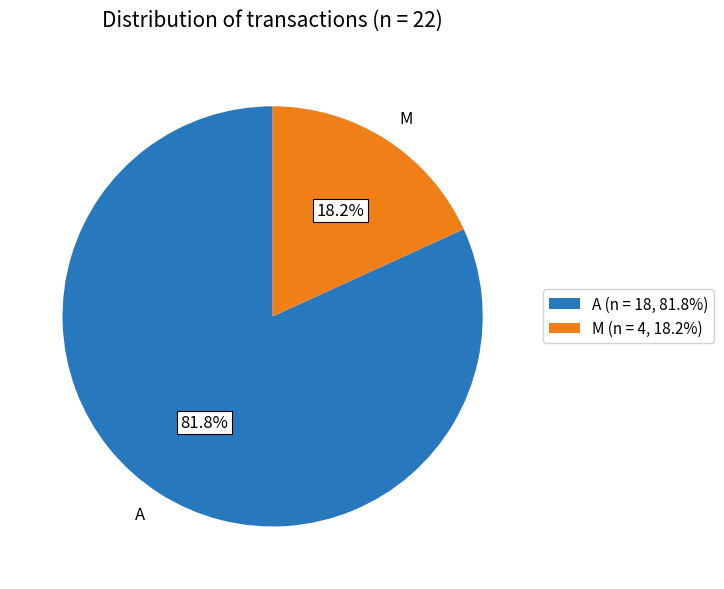

Is there a majority slice in this chart?

Yes